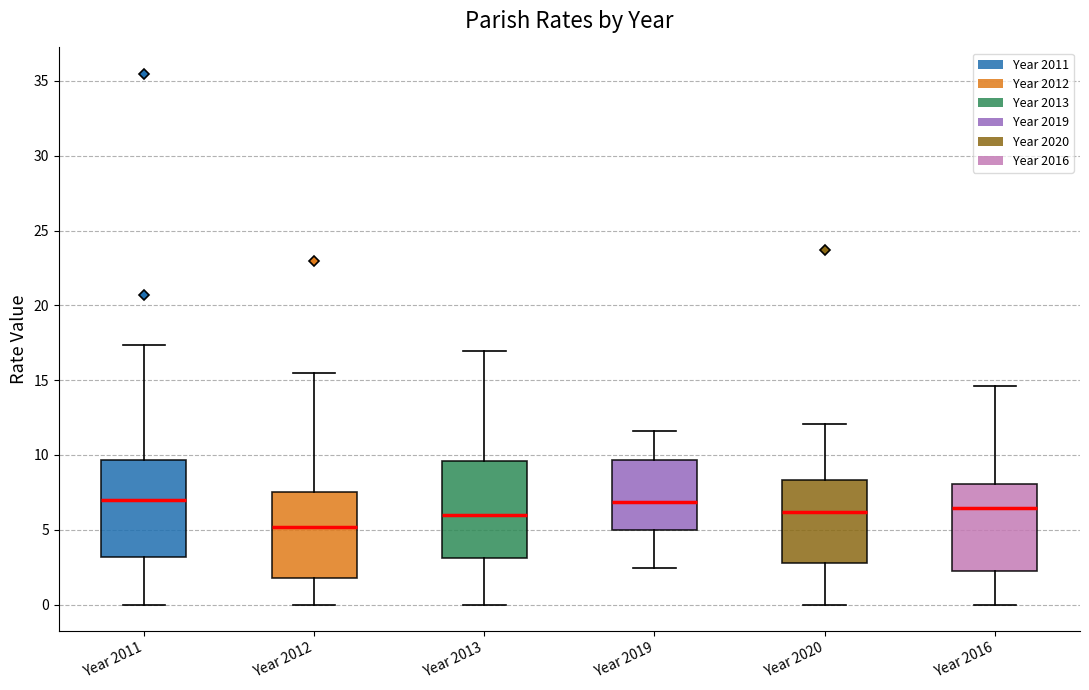

Which box has the lowest median line?

Year 2012